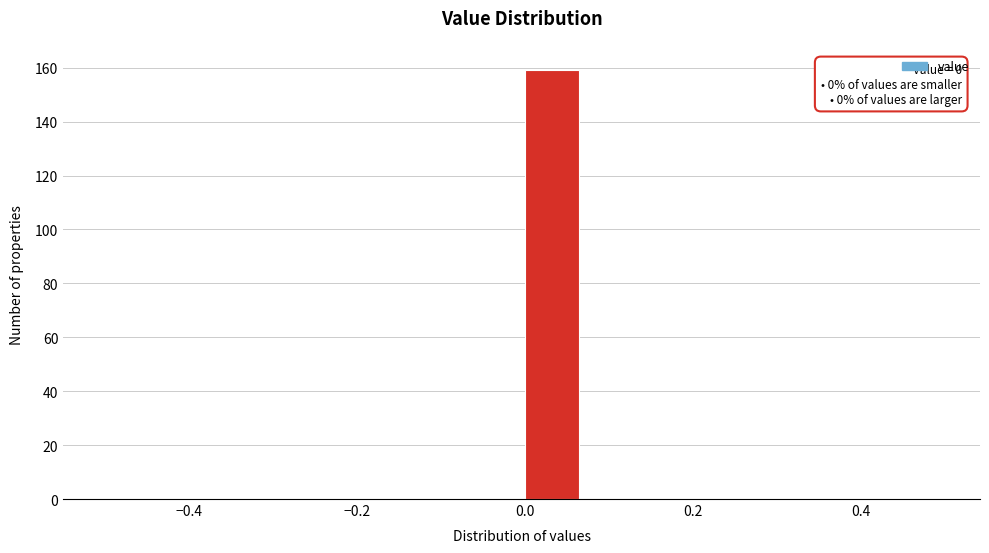

Read against the x-axis, roughly where is the centre of the tallest bar?

0.04